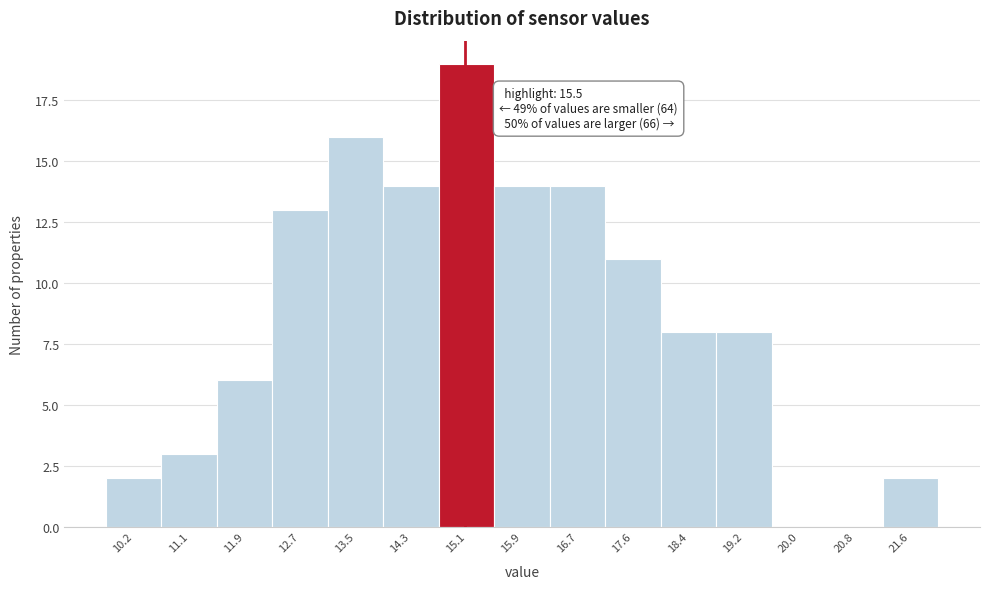

Reading left to right, list all the values displayed in this chart.

10.2=2	11.1=3	11.9=6	12.7=13	13.5=16	14.3=14	15.1=19	15.9=14	16.7=14	17.6=11	18.4=8	19.2=8	20.0=0	20.8=0	21.6=2